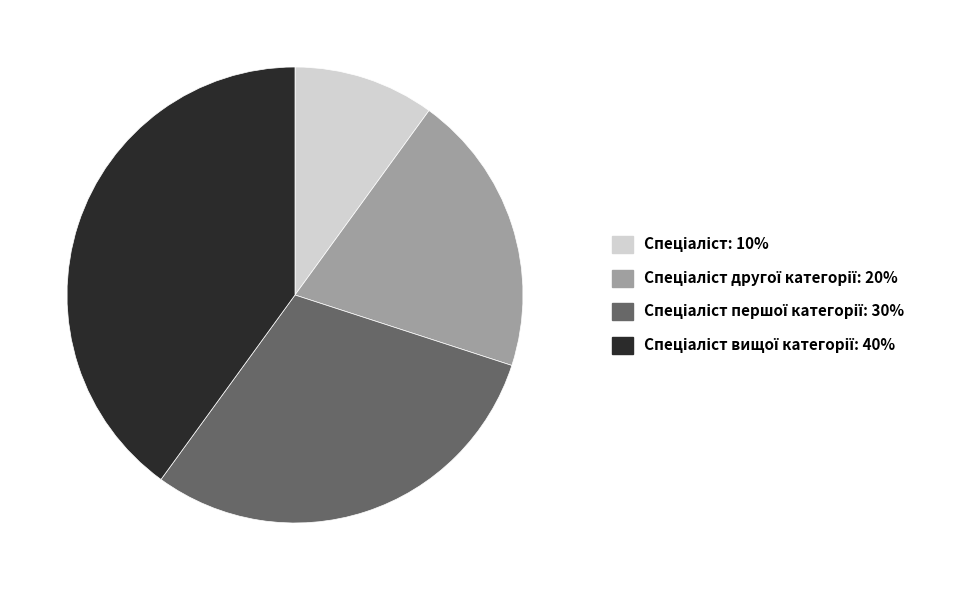

Is there a majority slice in this chart?

No